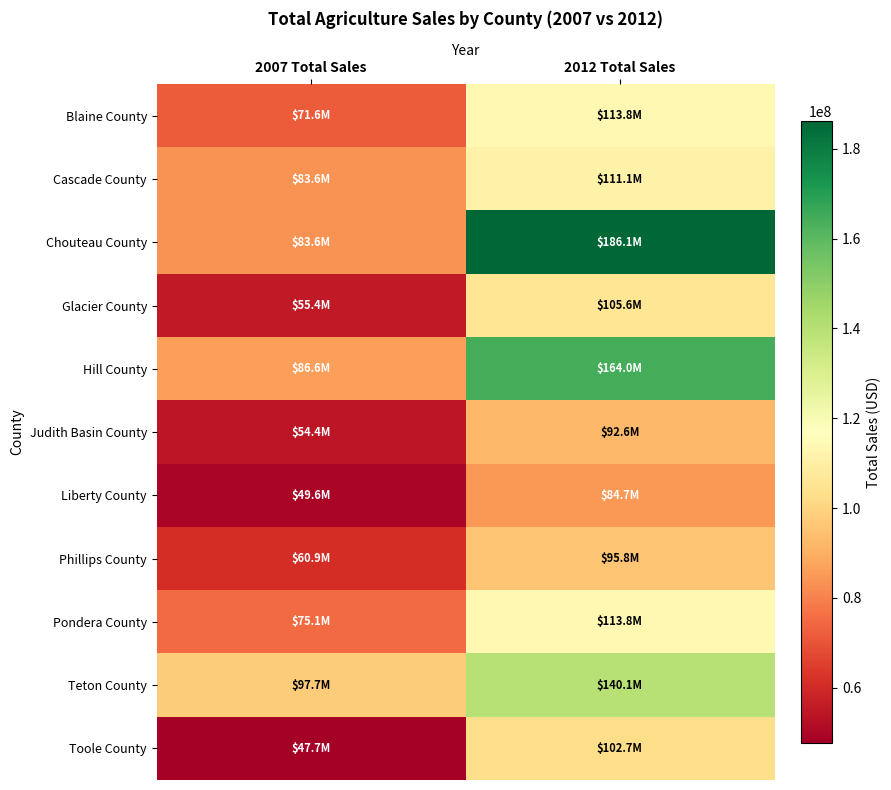

How many data points does each series have?

2